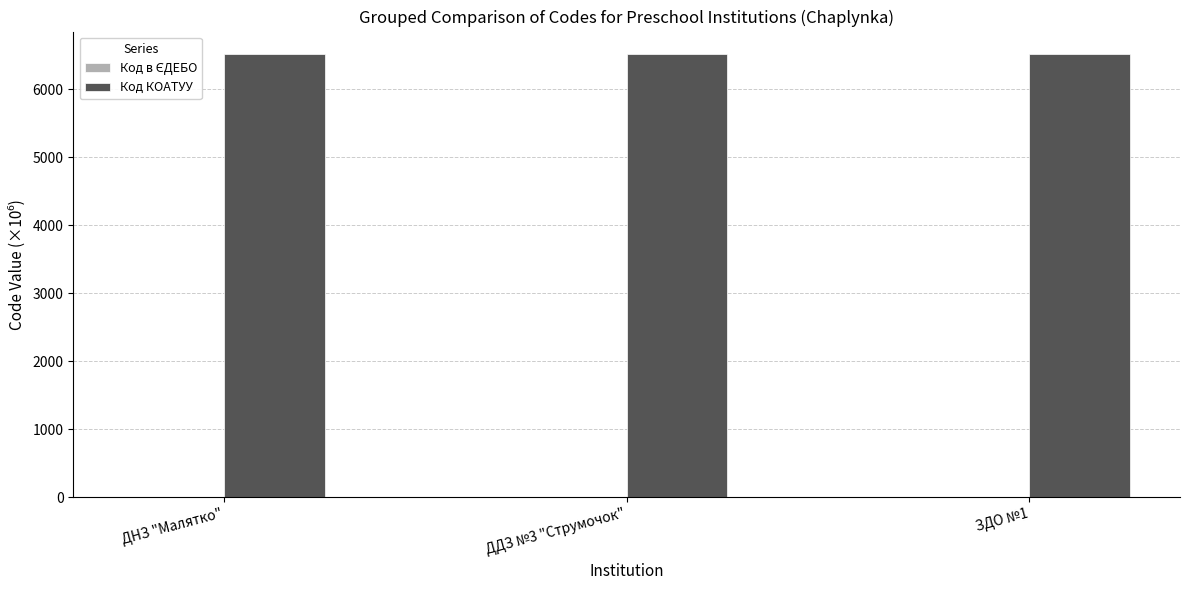

What is the maximum value for Код КОАТУУ?

6525.5